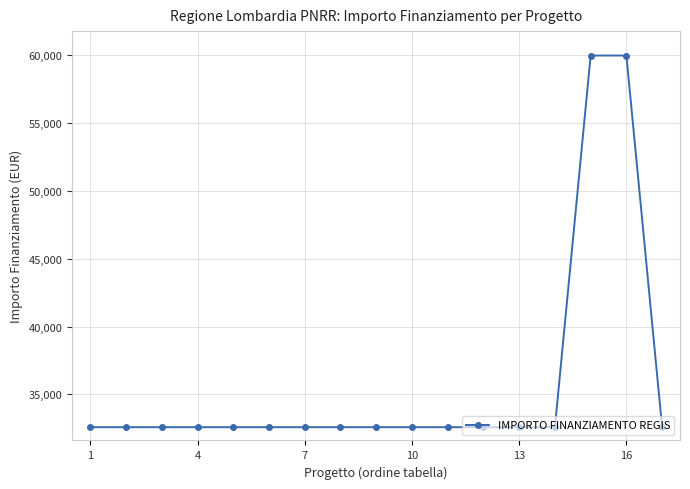

What is the maximum value shown in the chart?

59966